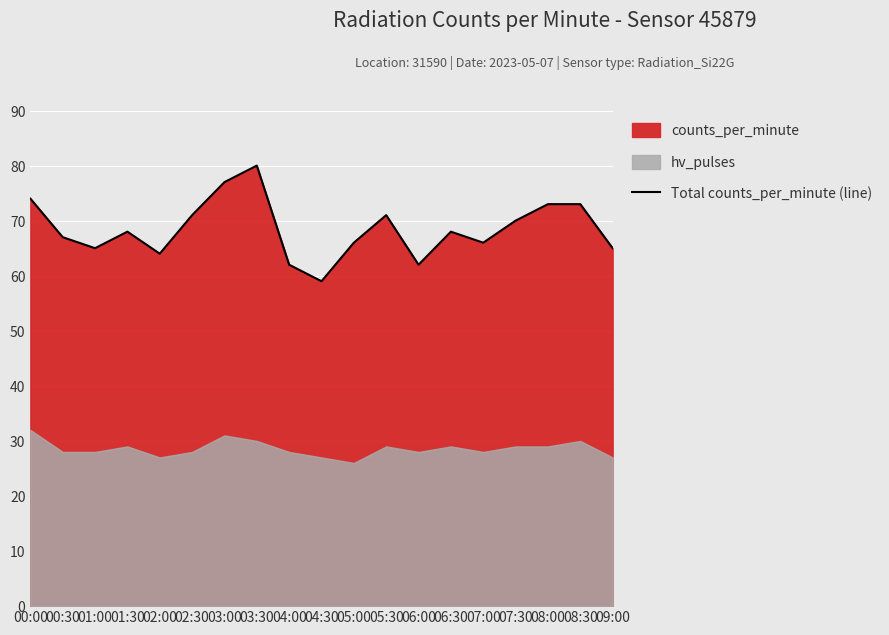

Is it true that the value at 08:00 is 102?

False